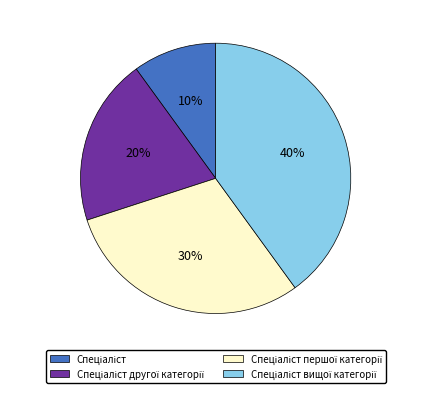

Is there a majority slice in this chart?

No